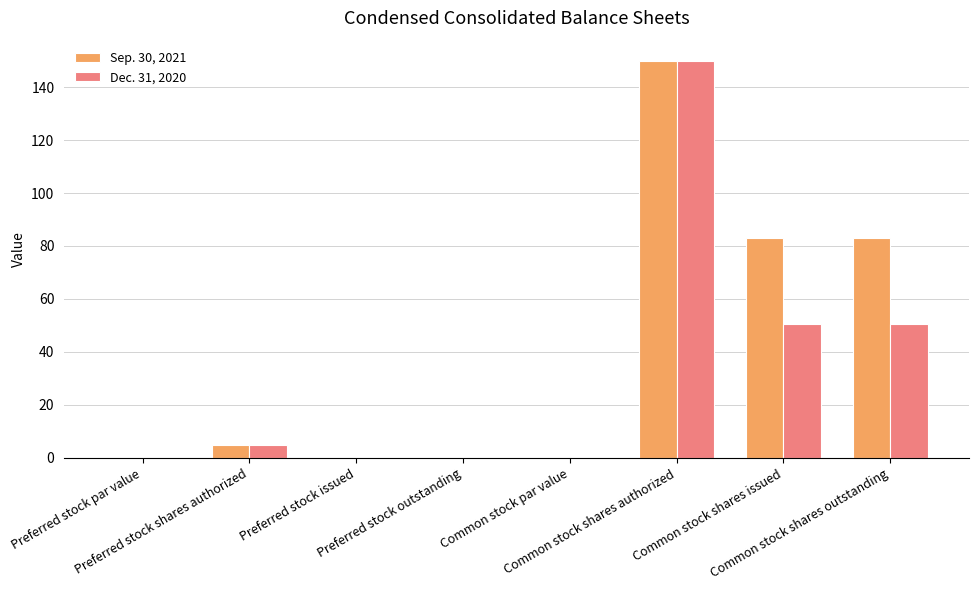

What is the greatest value displayed?

150.0